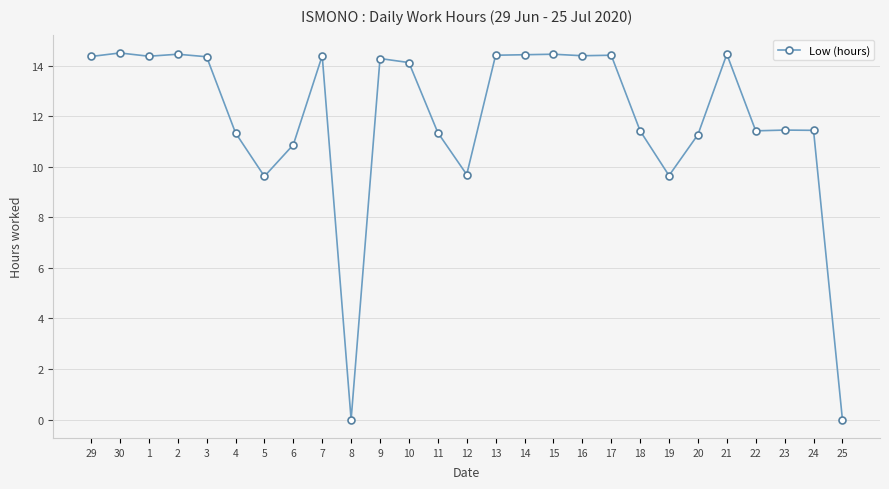

Does the chart have visible grid lines?

Yes